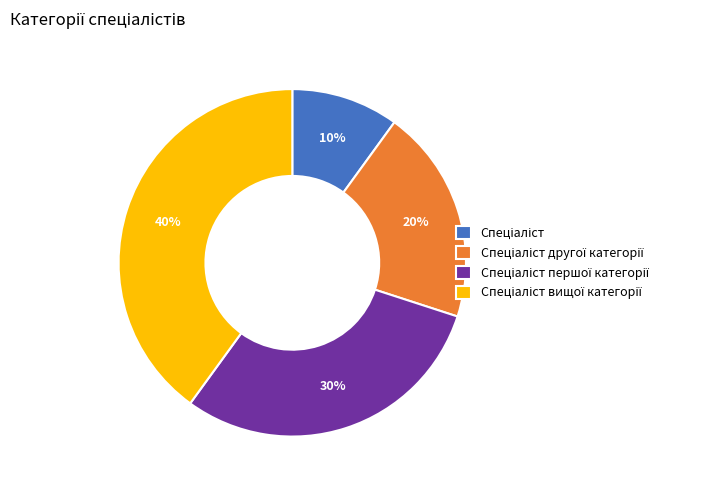

Is there any slice that represents more than half of the pie?

No